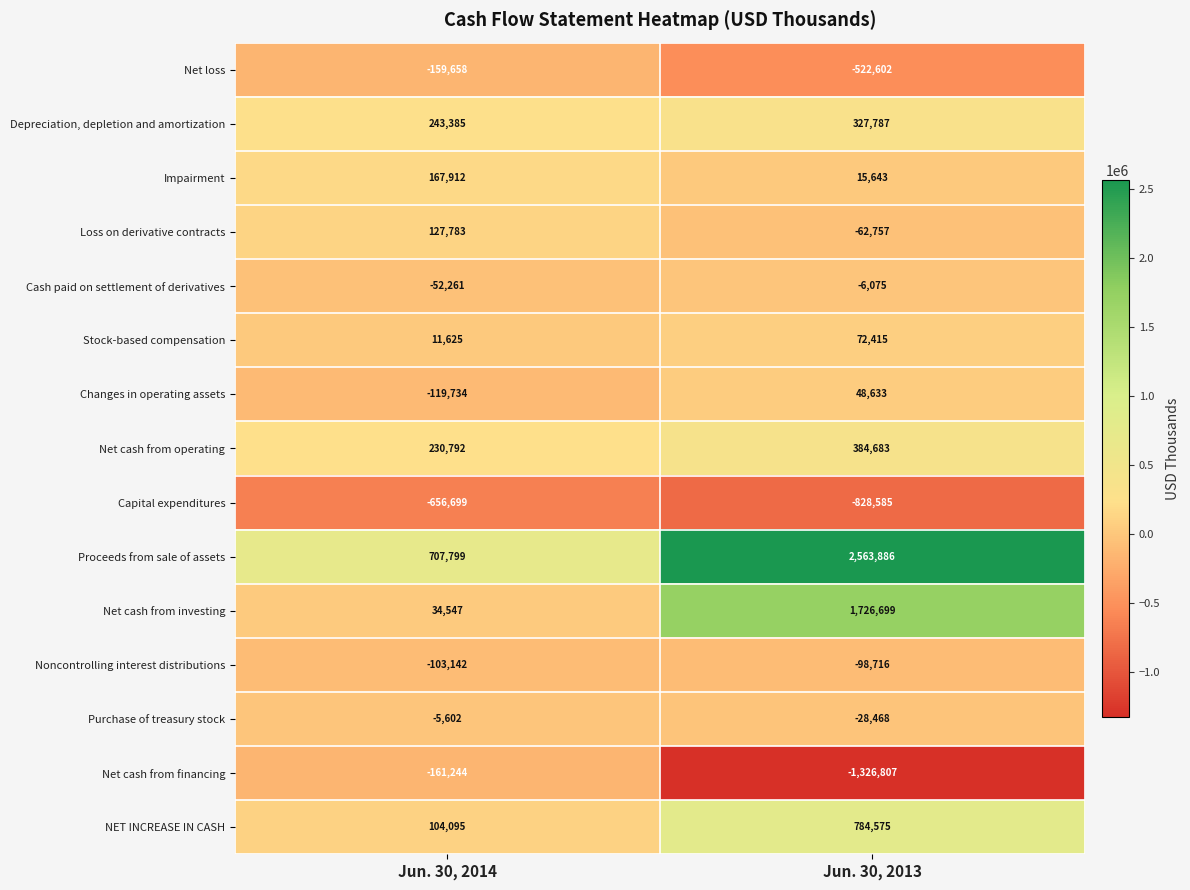

Reading right to left, list all the values displayed in this chart.

Net loss: -522602	-159658
Depreciation, depletion and amortization: 327787	243385
Impairment: 15643	167912
Loss on derivative contracts: -62757	127783
Cash paid on settlement of derivatives: -6075	-52261
Stock-based compensation: 72415	11625
Changes in operating assets: 48633	-119734
Net cash from operating: 384683	230792
Capital expenditures: -828585	-656699
Proceeds from sale of assets: 2563886	707799
Net cash from investing: 1726699	34547
Noncontrolling interest distributions: -98716	-103142
Purchase of treasury stock: -28468	-5602
Net cash from financing: -1326807	-161244
NET INCREASE IN CASH: 784575	104095